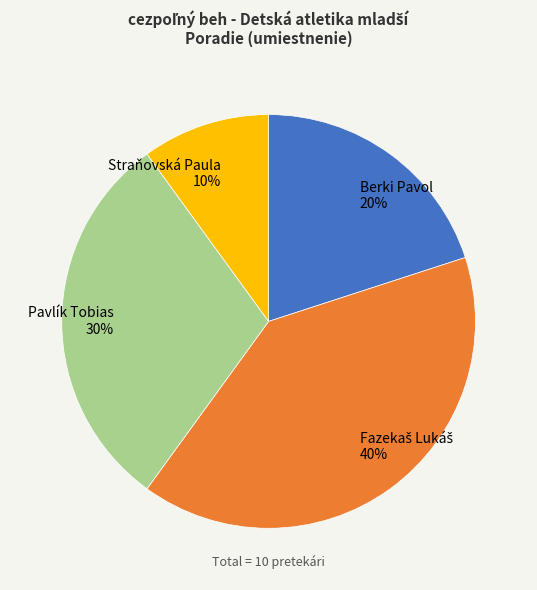

Which category has the smallest portion of the pie?

Straňovská Paula